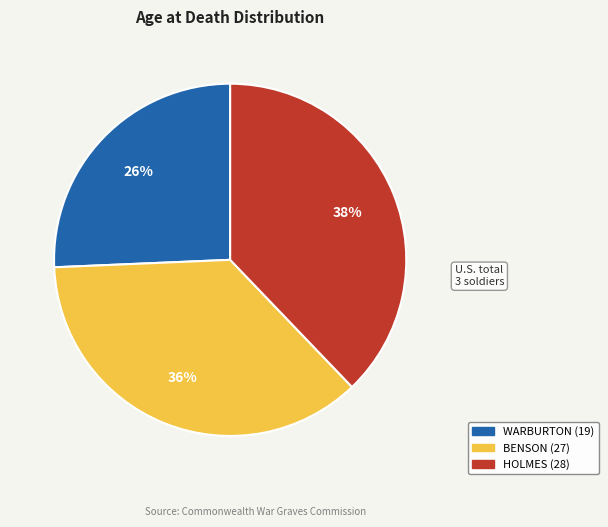

Combined, do BENSON (27) and WARBURTON (19) account for over 50%?

Yes